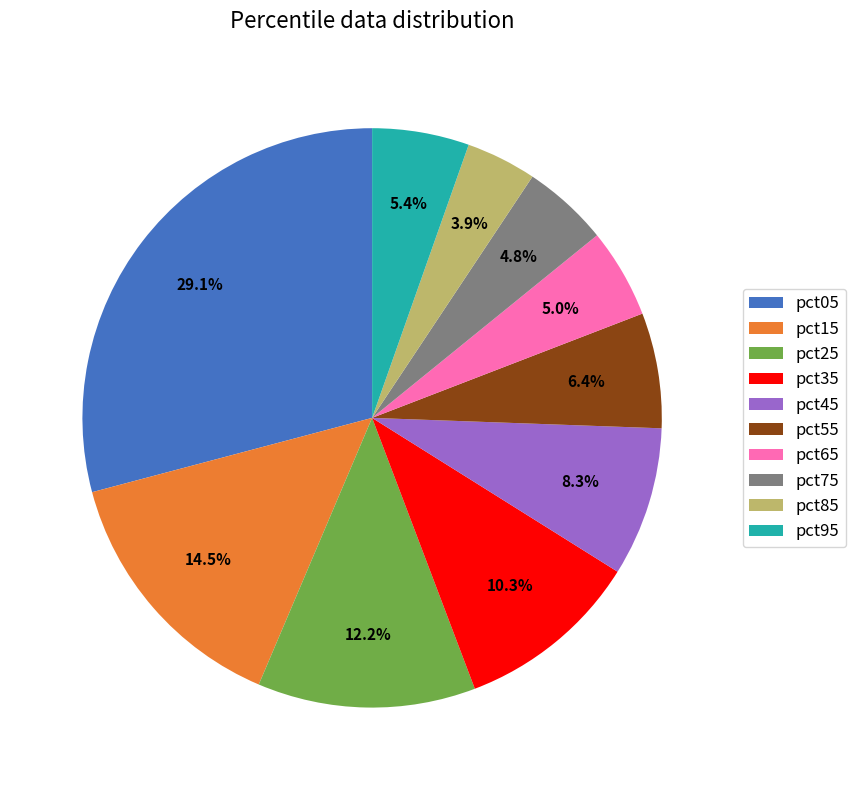

How many slices are in this pie chart?

10